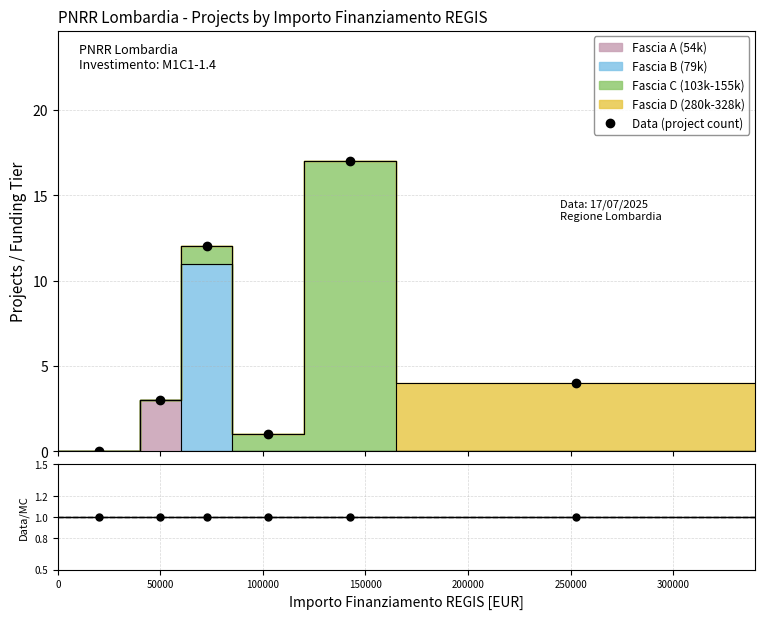

How many points are lower than both their immediate neighbors (excluding endpoints)?

1